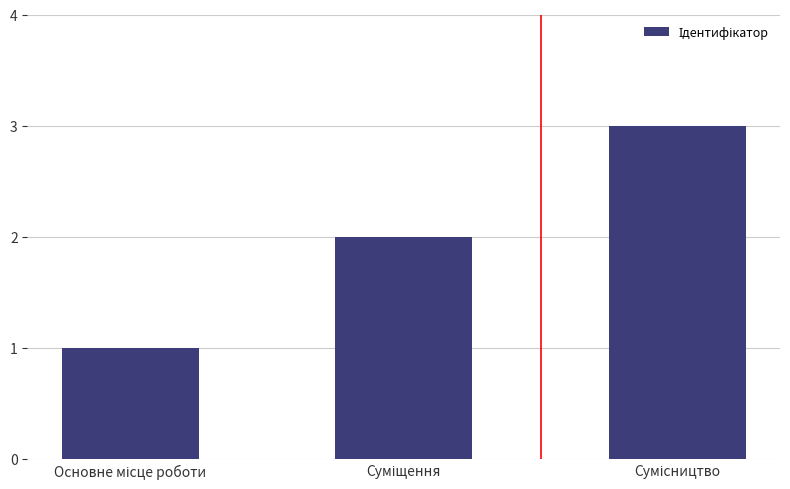

Are the bars grouped side by side (vs. stacked)?

No